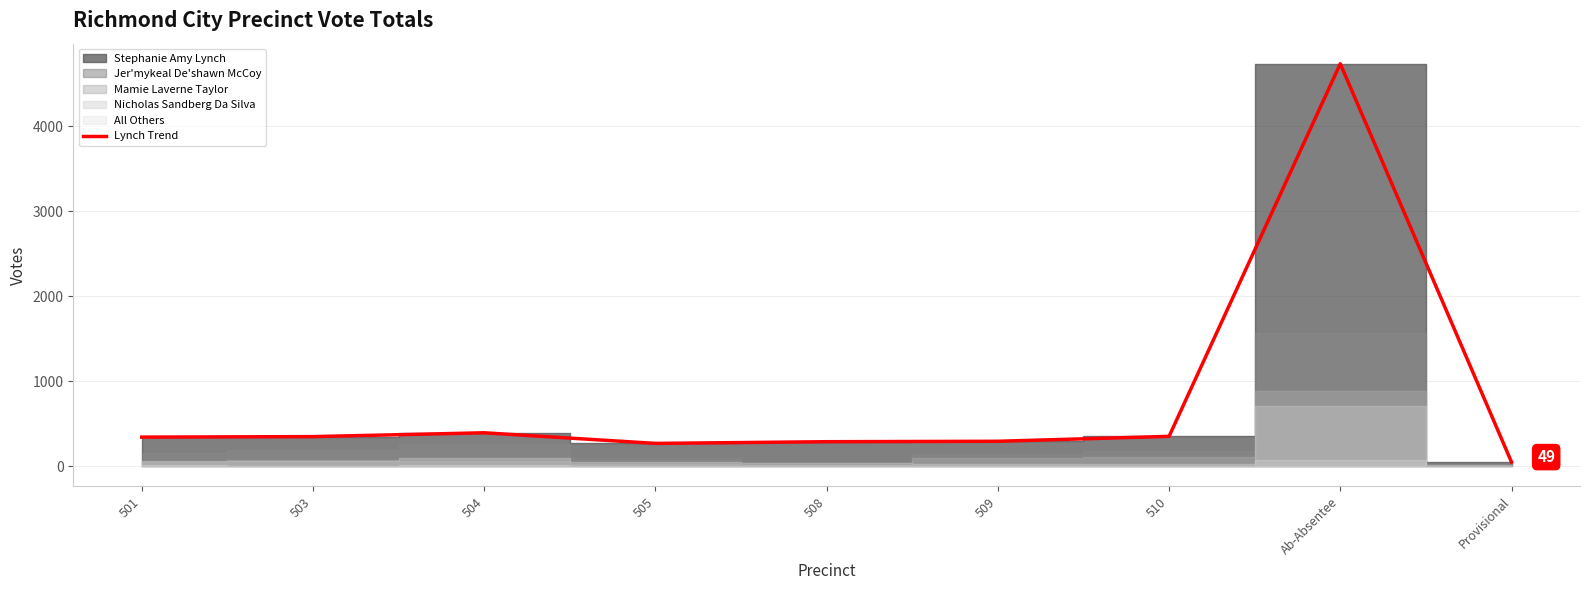

At which label does the data first exceed 343?

503